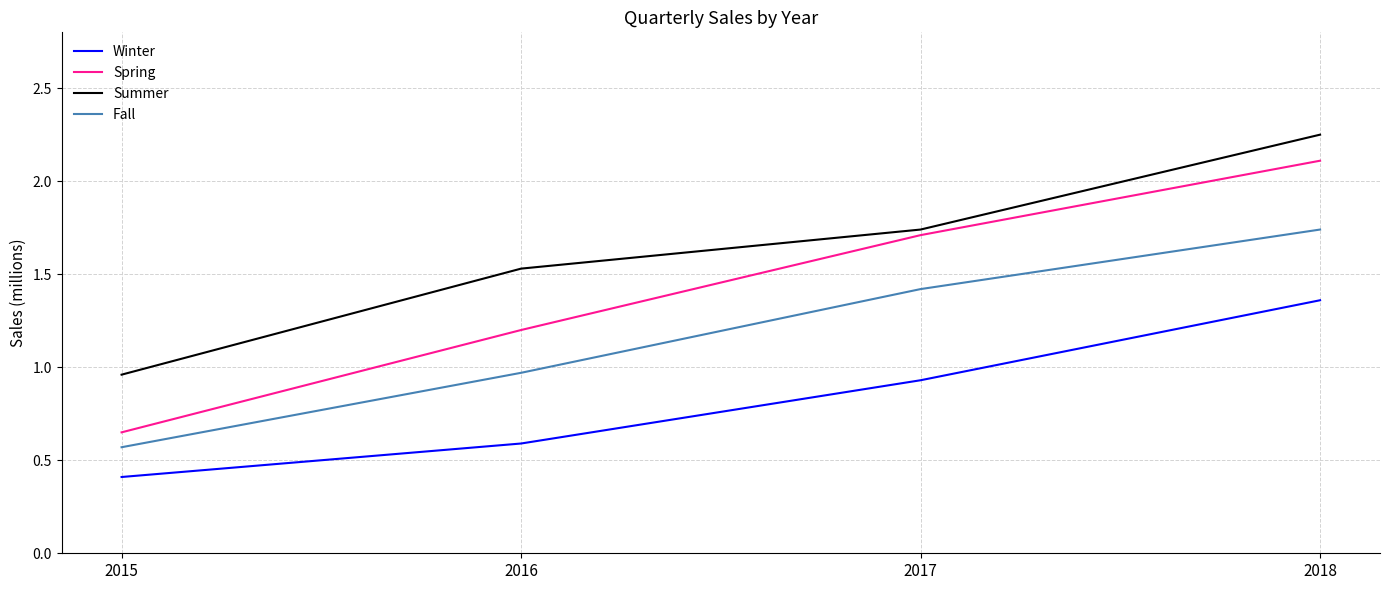

True or false: Spring and Winter cross at least once.

False